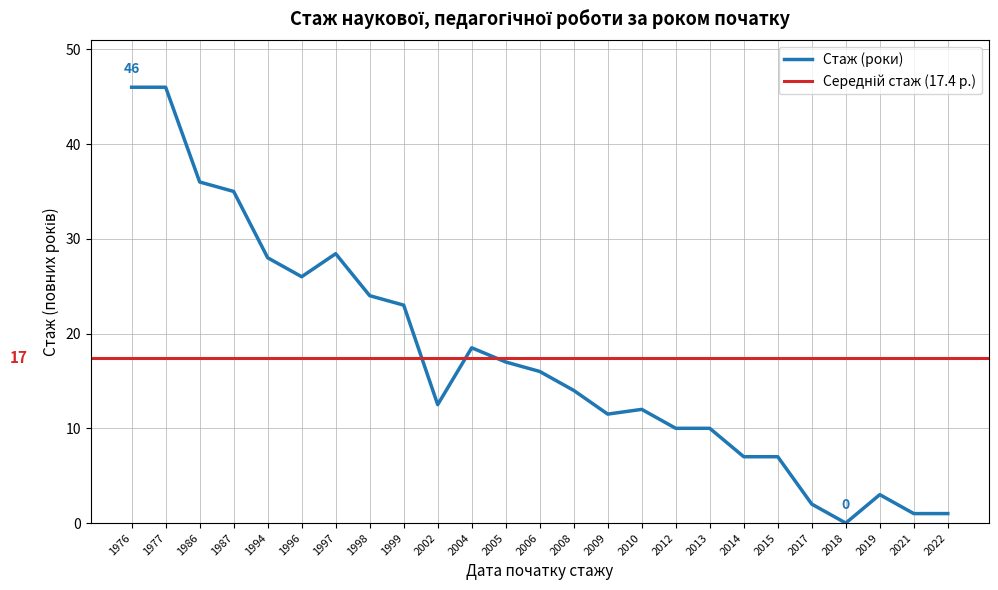

What is the highest value of the Стаж (роки) series?

46.0